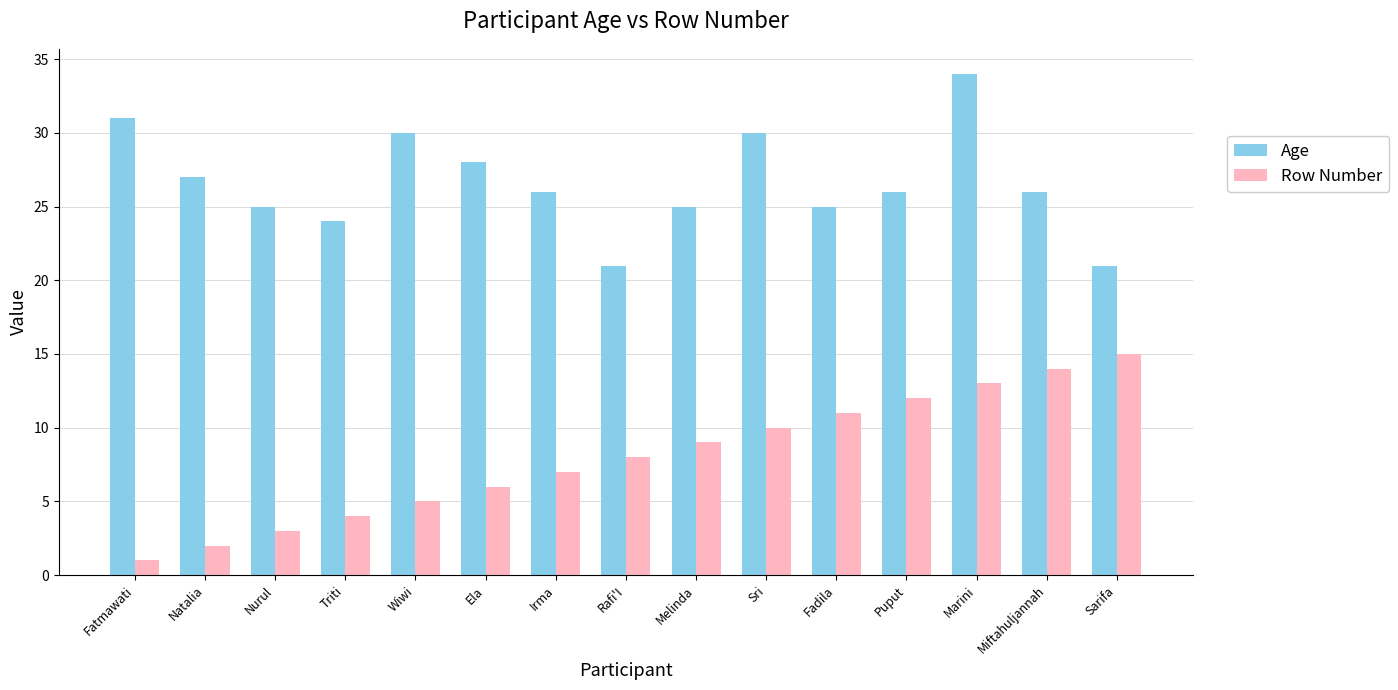

What is the spread (max minus min) of values at Sarifa?

6